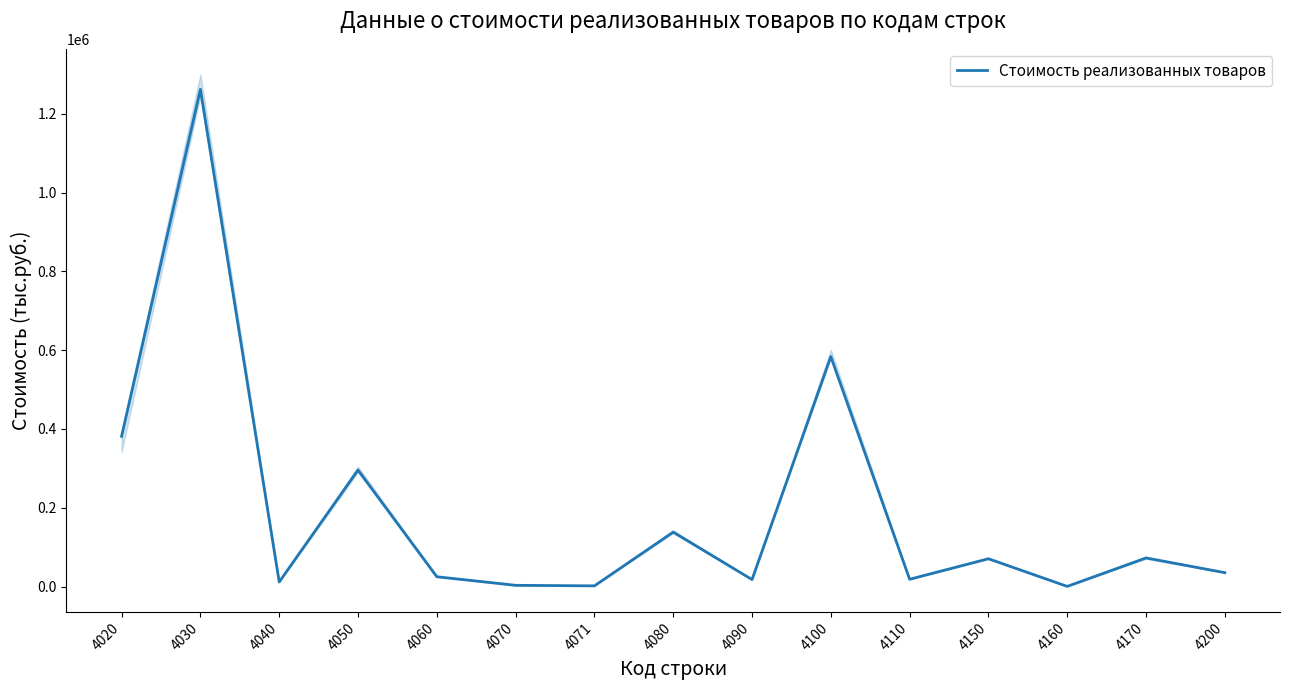

Where does the data first go above 35265?

4020